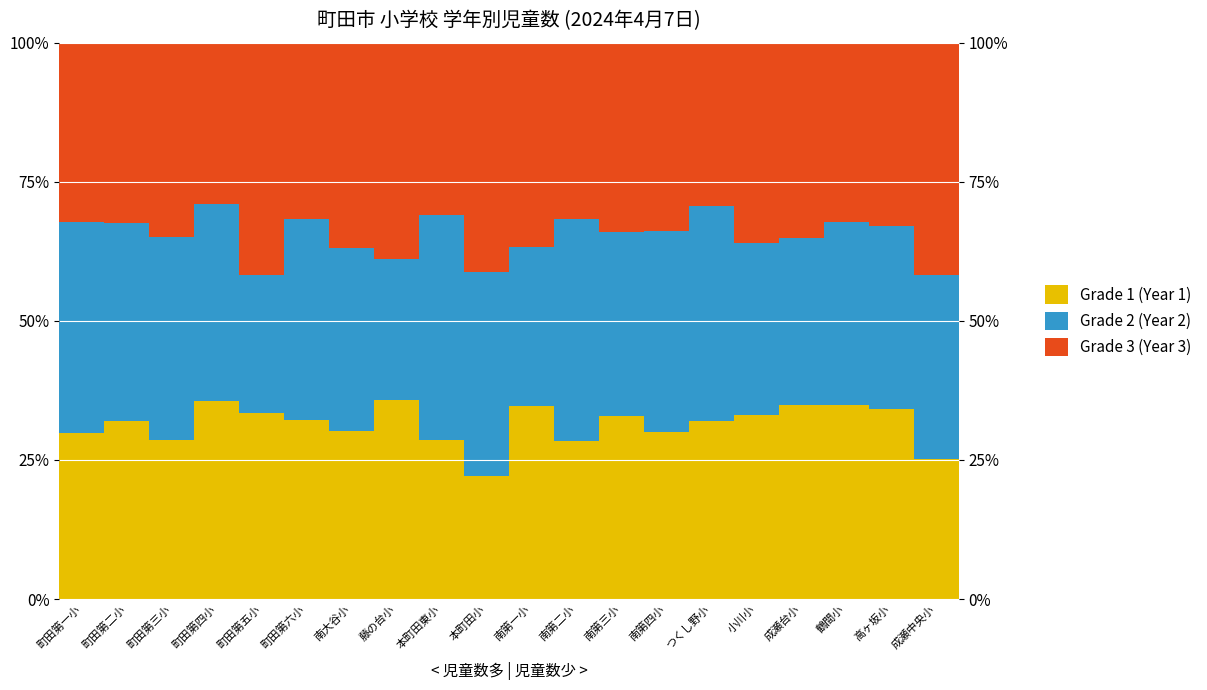

Between 小川小 and つくし野小, which is larger?

小川小